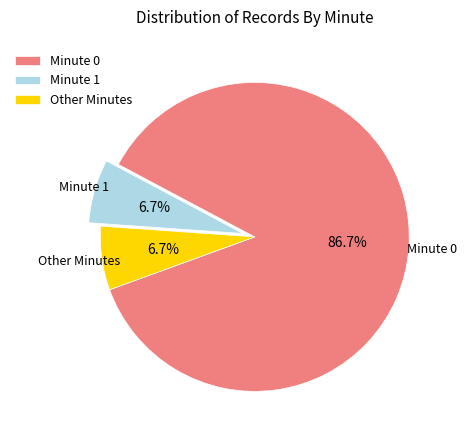

Does Minute 0 account for over 50% of the chart?

Yes